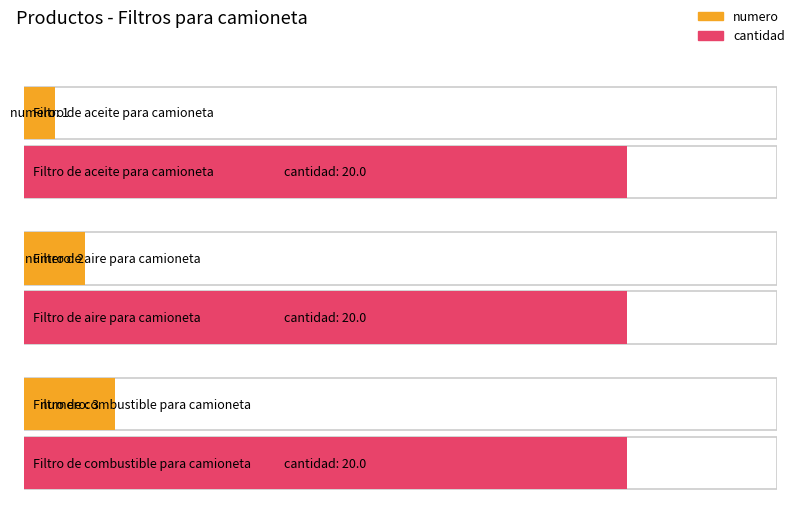

Count the numero values in the range 1 to 3.

3